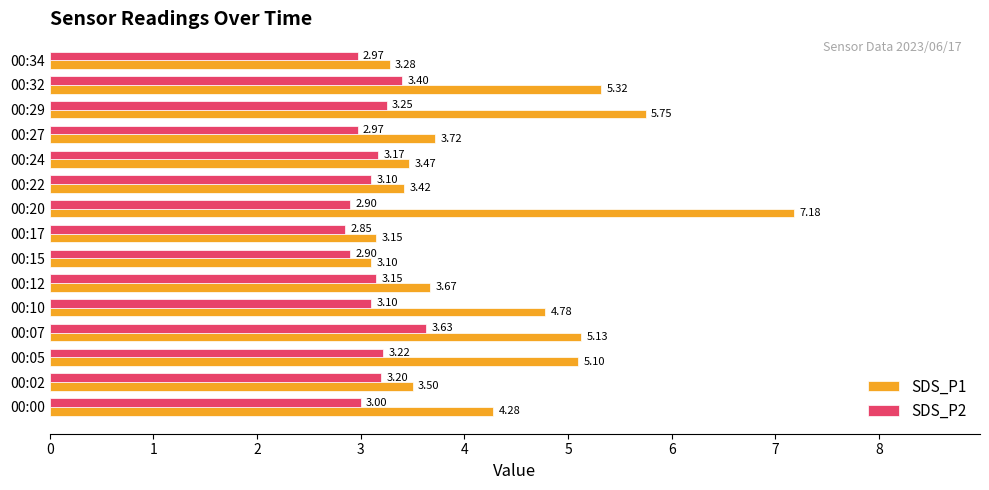

What is the sum of the SDS_P2 values at 00:24 and 00:10?

6.3